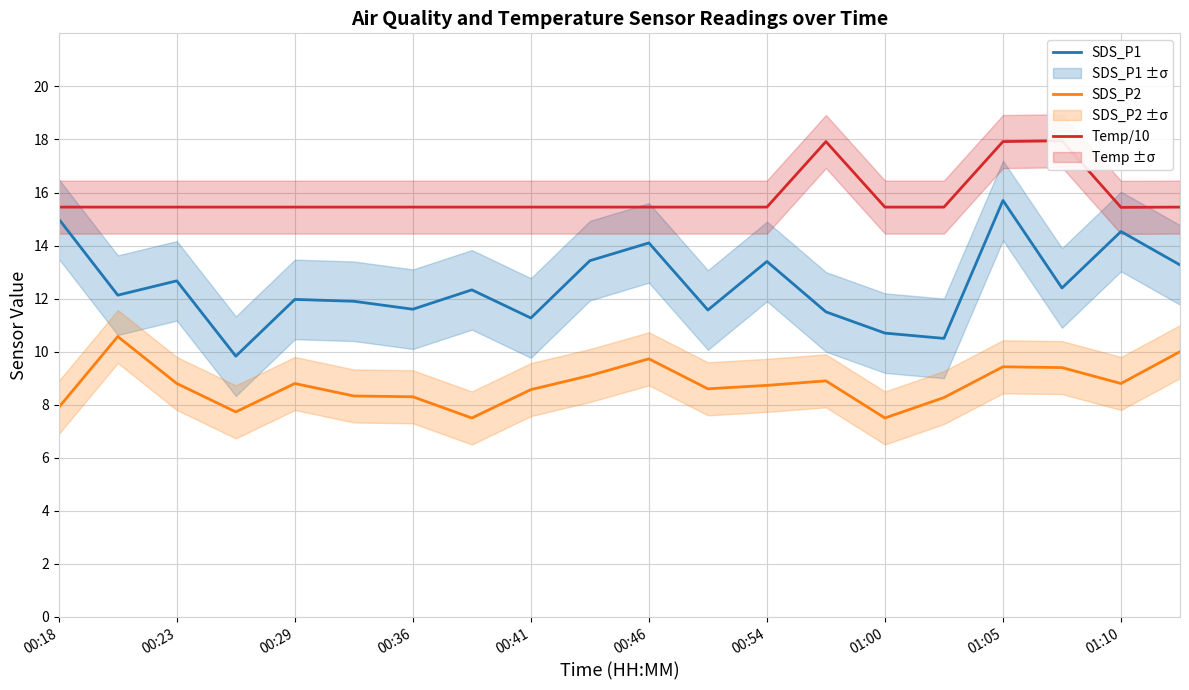

The value of SDS_P2 at 00:46 is 9.7. True or false?

True